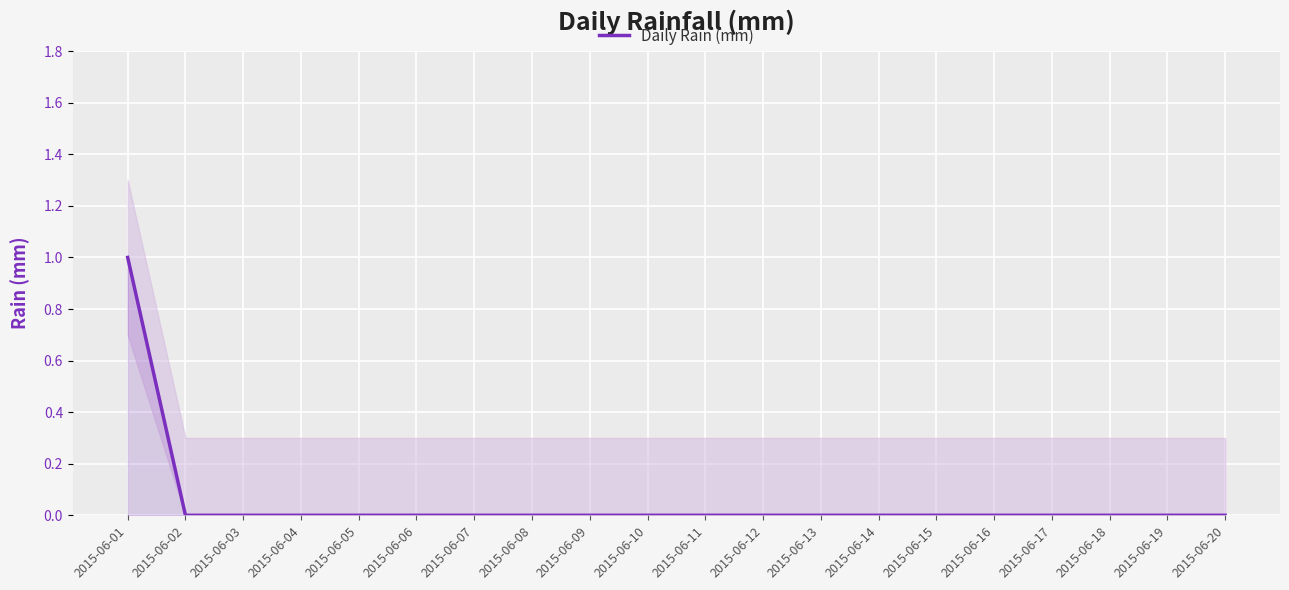

Which label corresponds to the largest value in the chart?

2015-06-01